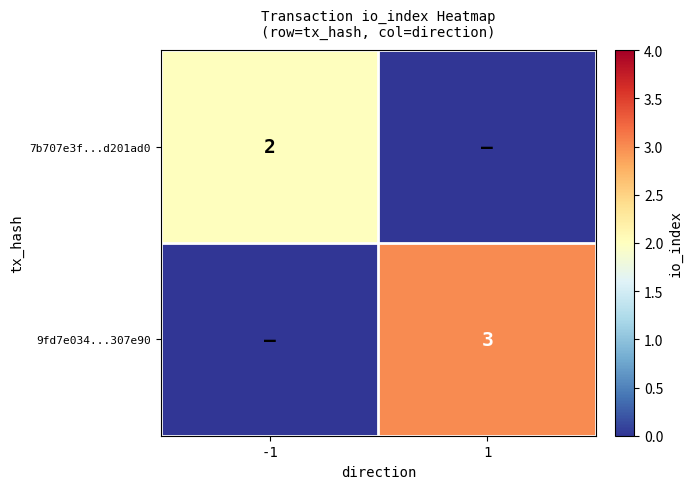

Is the value of 7b707e3f...d201ad0 at -1 greater than the value of 9fd7e034...307e90 at 1?

No